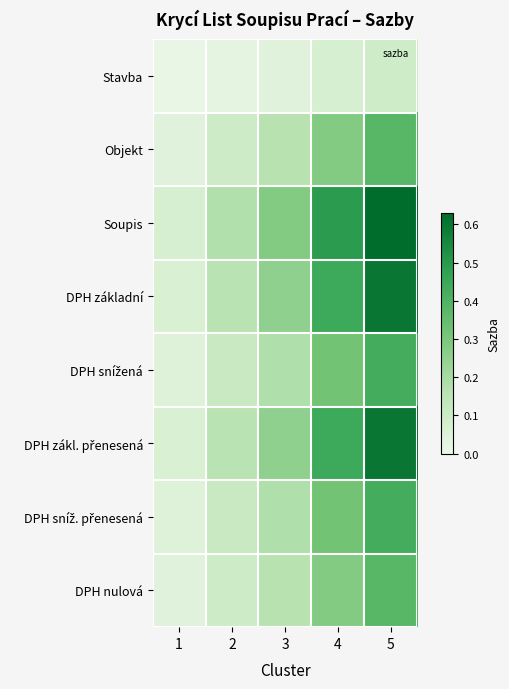

What is the spread (max minus min) of values at 2?

0.1